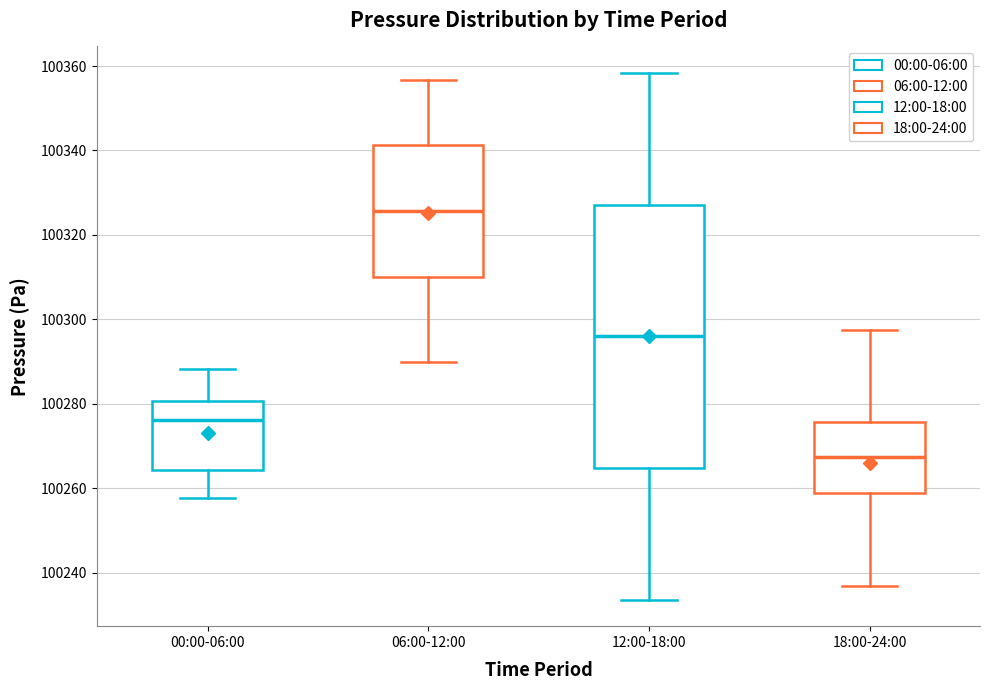

Comparing the boxes themselves (not the whiskers), which one is the tallest?

12:00-18:00